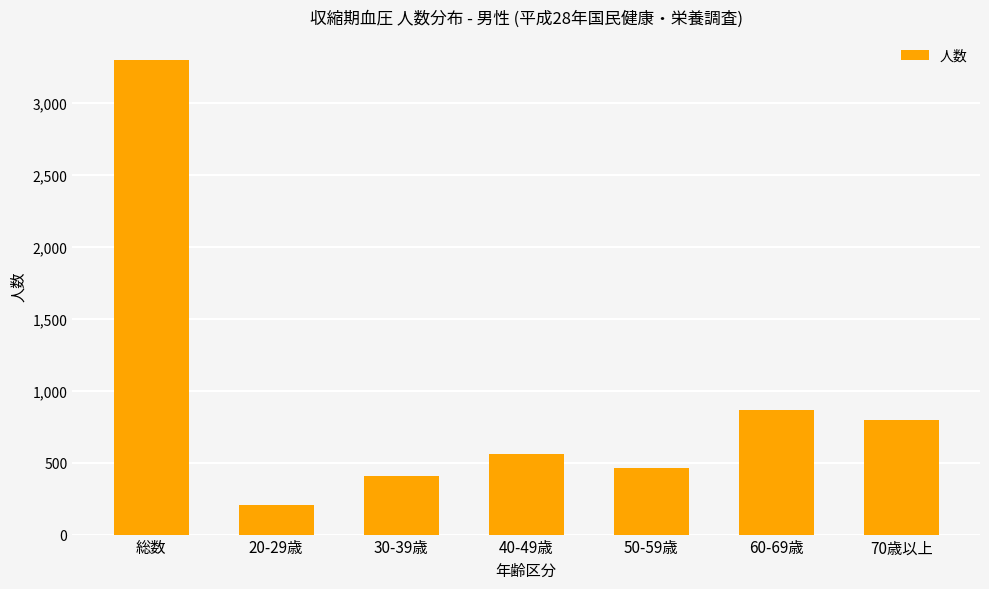

How many data points are less than 561?

3